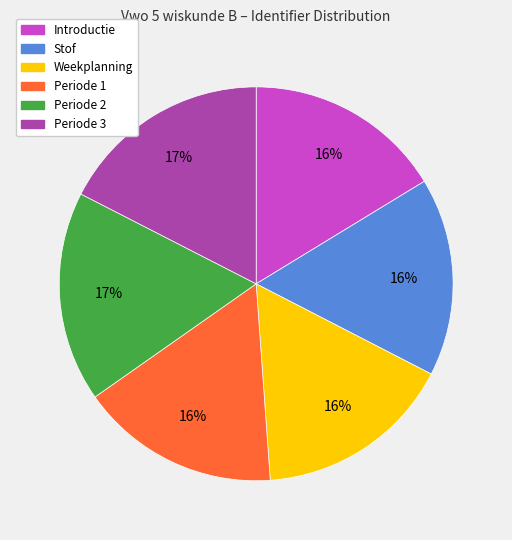

What is the ratio of the value at Introductie to the value at Periode 1?

1.0